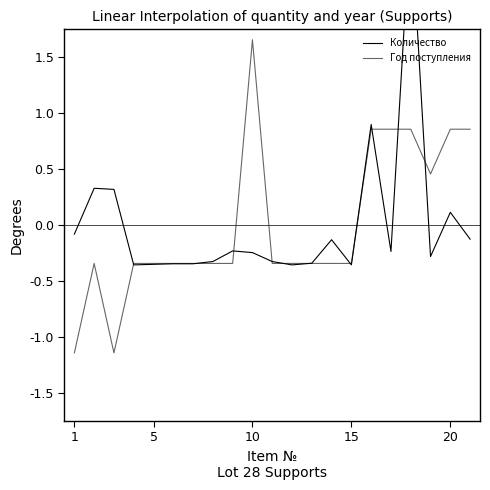

After their last crossing, which series has the higher values: Год поступления or Количество?

Год поступления